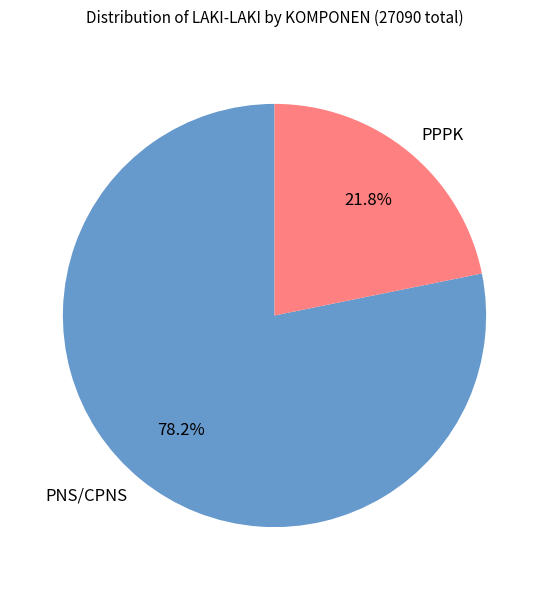

Is it true that PNS/CPNS is 68% of the pie?

False